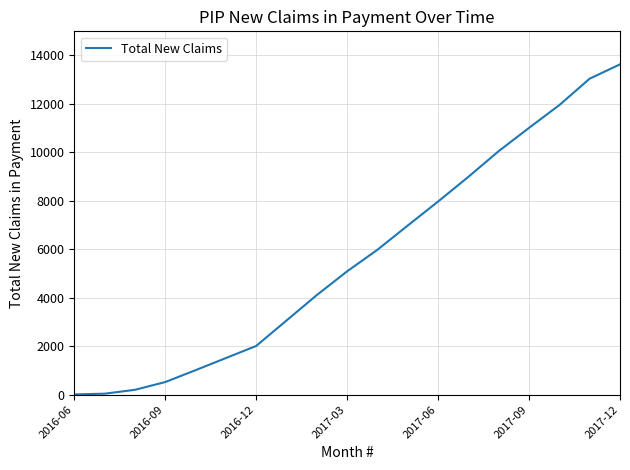

What is the difference between the maximum and minimum values?

13620